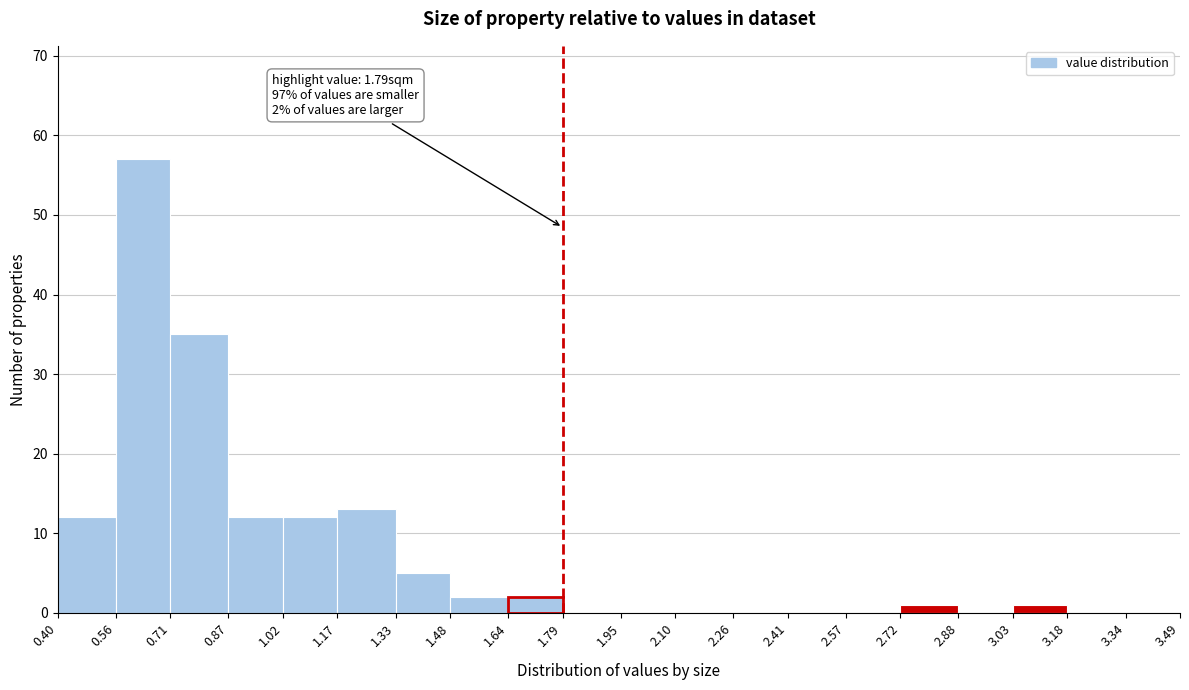

Over which range of the x-axis is the bar tallest?

0.56 to 0.71